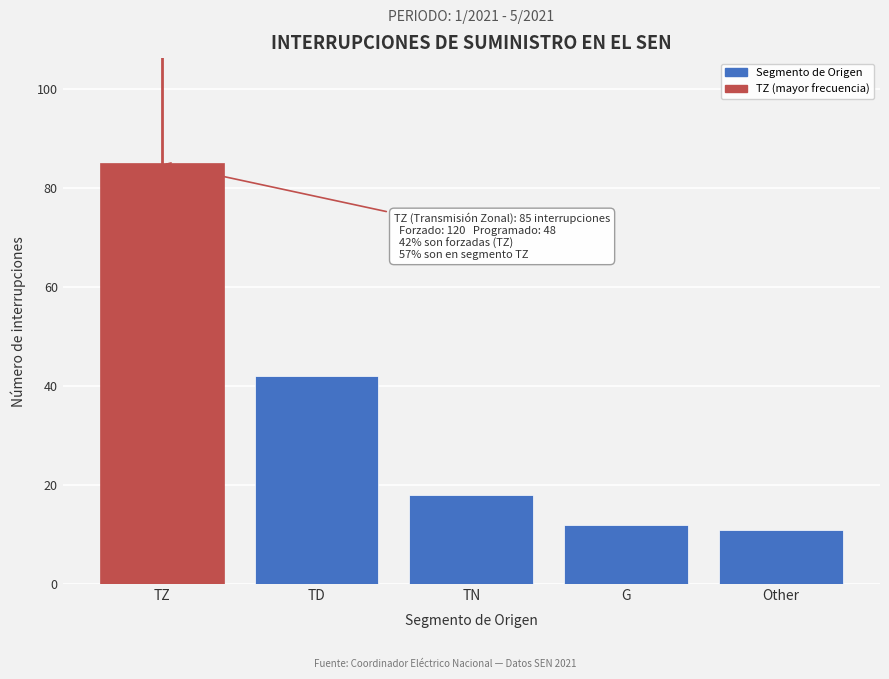

Reading left to right, list all the values displayed in this chart.

85	42	18	12	11